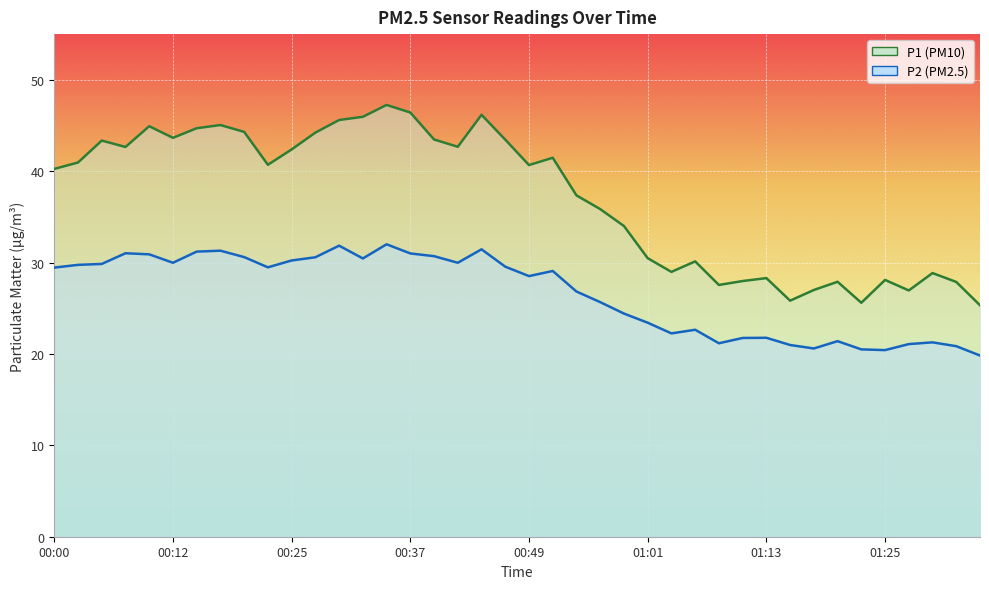

How many values in the P2 series exceed 29?

21